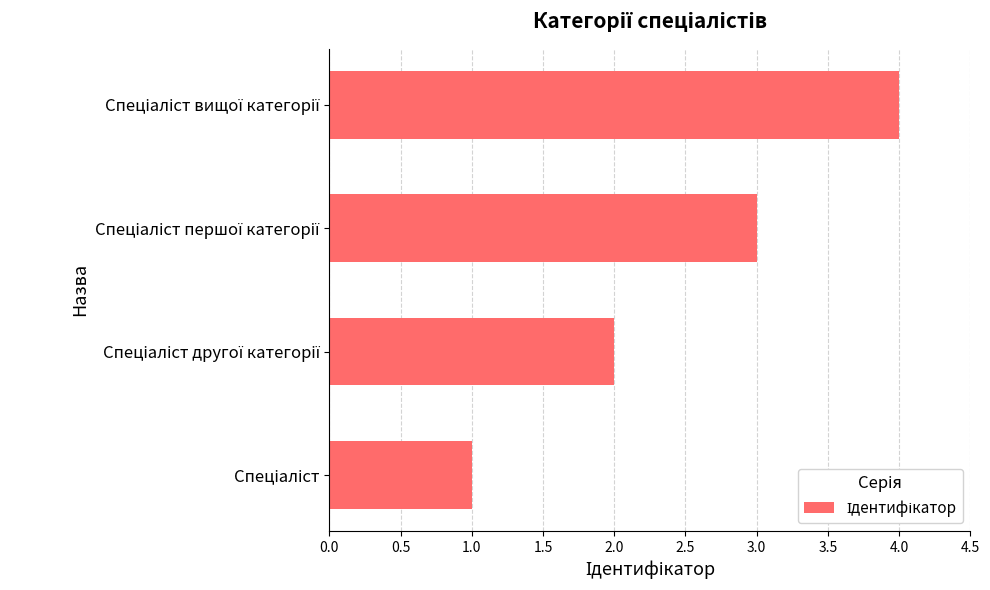

What is the difference between the maximum and minimum values?

3